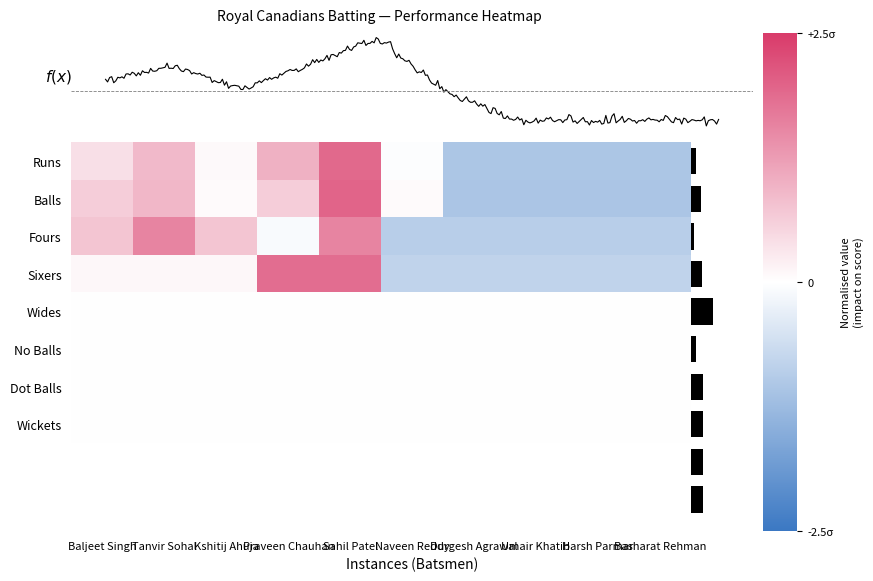

How many data points does each series have?

10